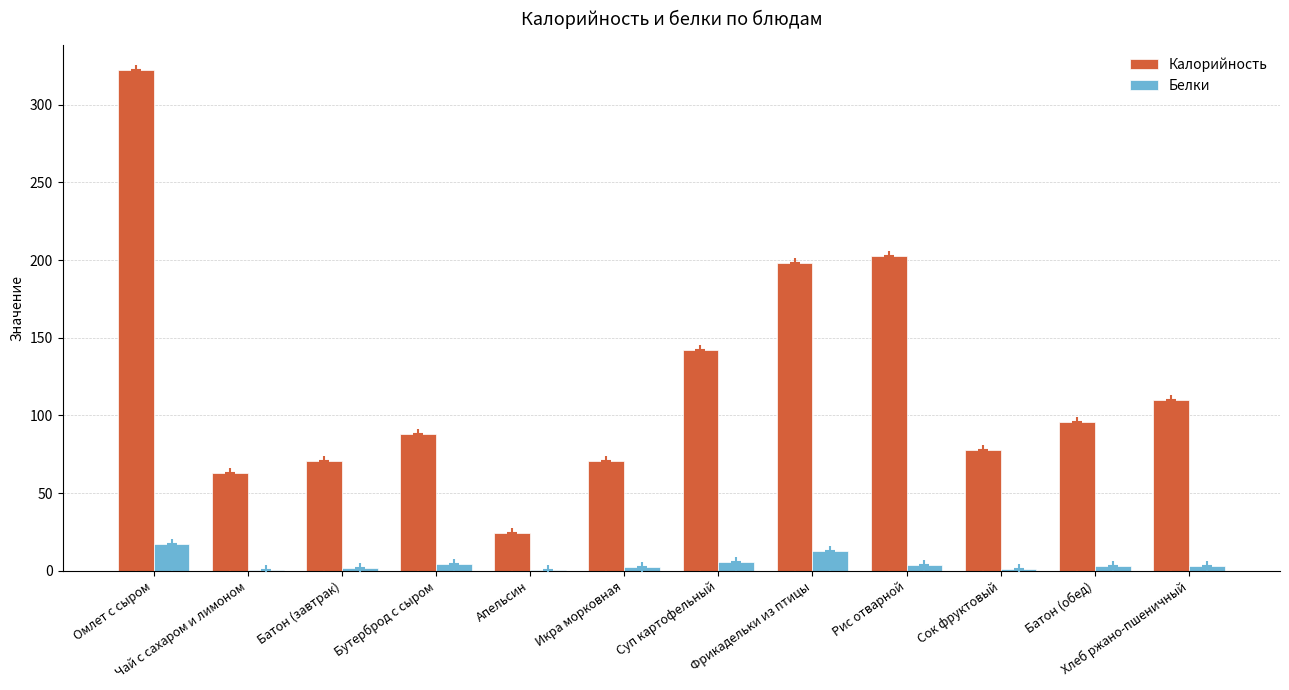

Which category has the highest value in the Белки series?

Омлет с сыром